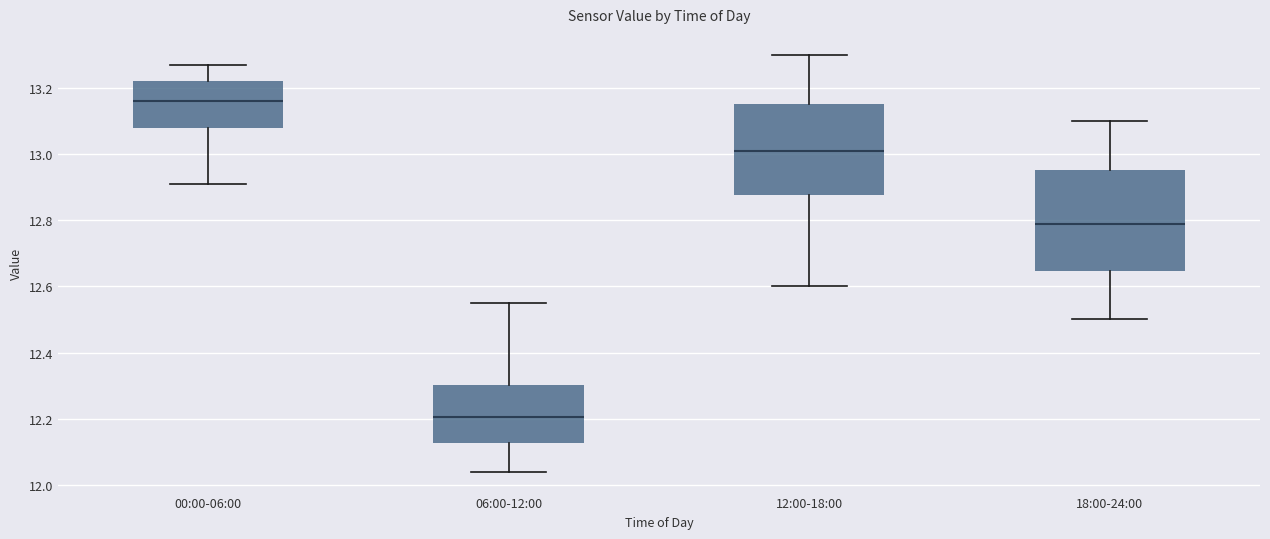

Comparing the boxes themselves (not the whiskers), which one is the tallest?

18:00-24:00